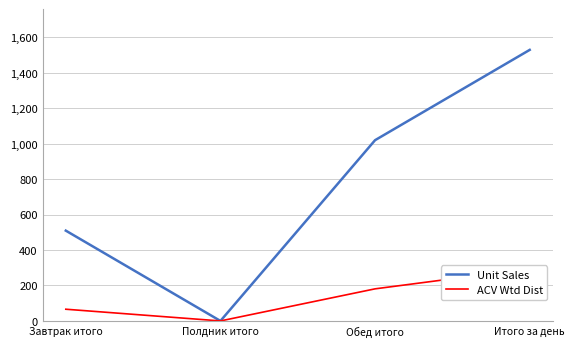

Is the value of Unit Sales at Завтрак итого greater than the value of ACV Wtd Dist at Обед итого?

Yes